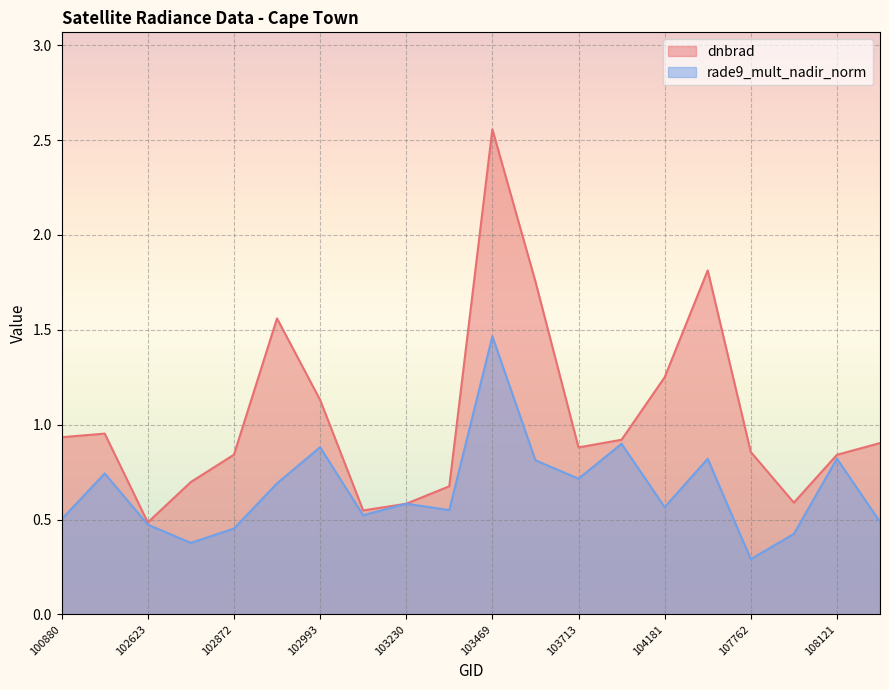

How many lines are shown in the chart?

2